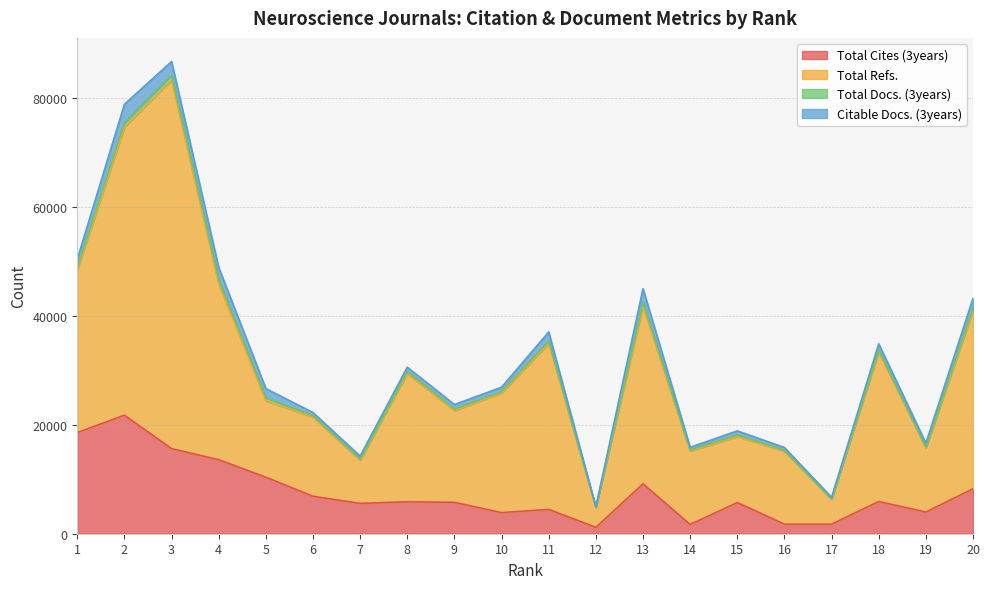

True or false: Total Refs. has a value of 13699 at 11.

False